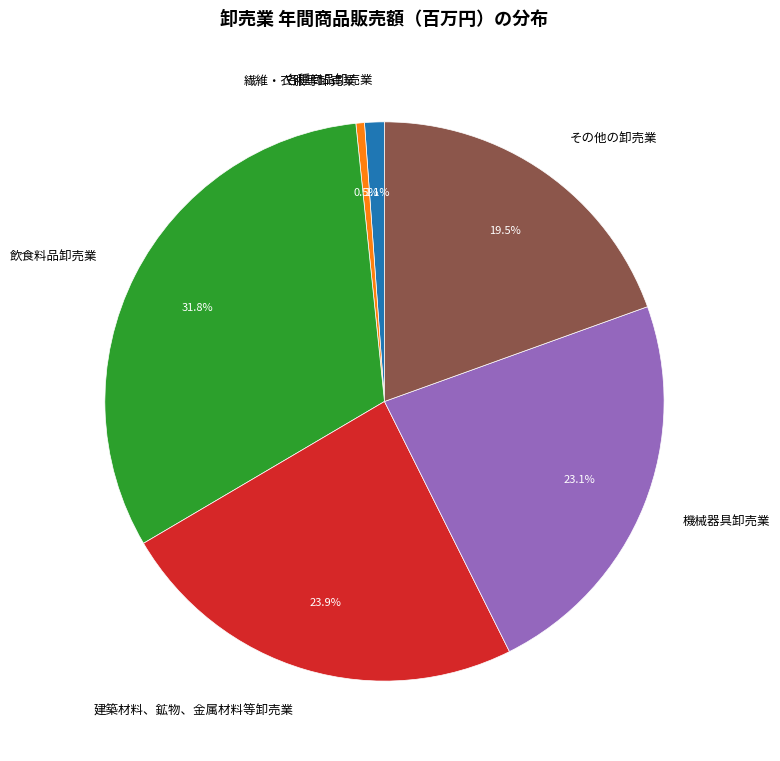

To the nearest percent, what is the average slice percentage?

17%